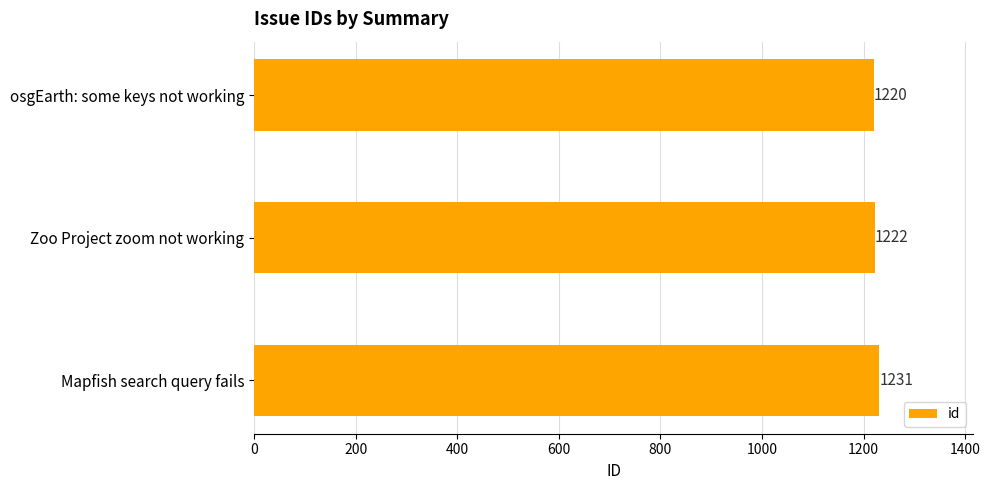

What is the label of the 1st bar from the top?

osgEarth: some keys not working